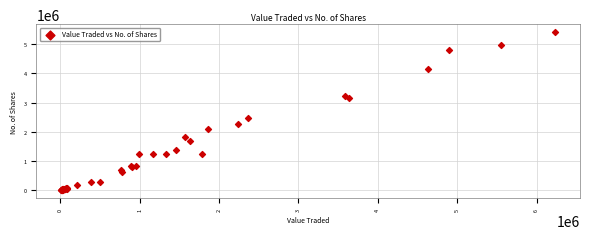

What Y value in the scatter plot is closest to 2708662?

2459144